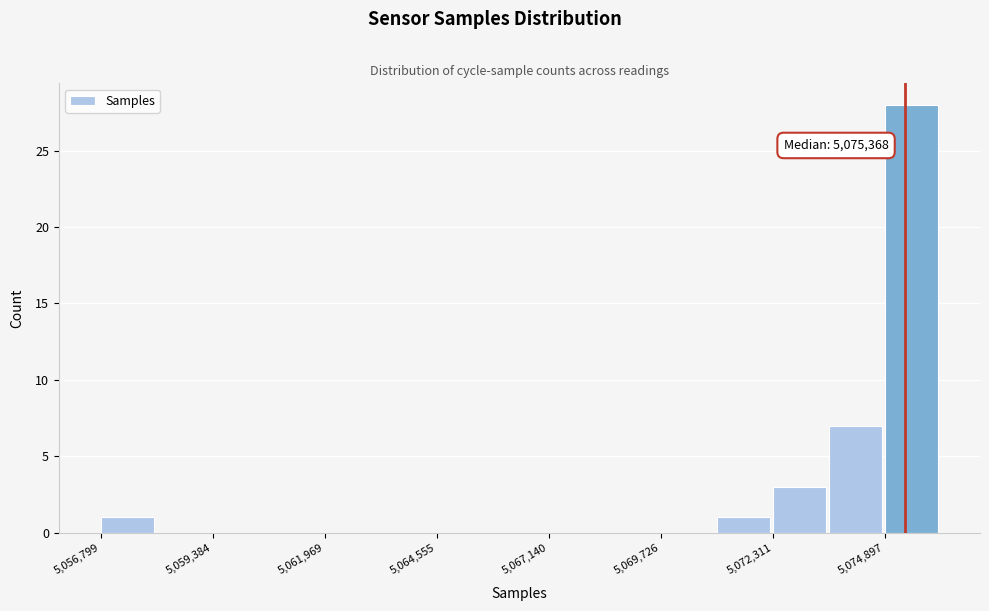

Read against the x-axis, roughly where is the centre of the tallest bar?

5075500